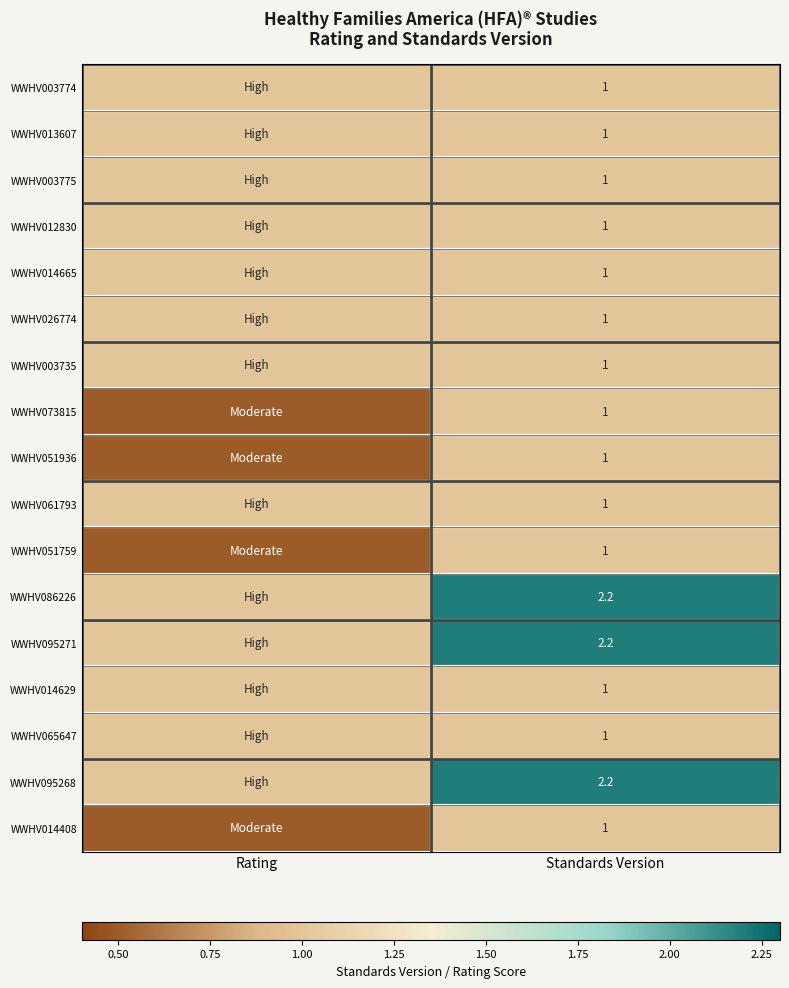

Which label corresponds to the smallest value in the chart?

Rating